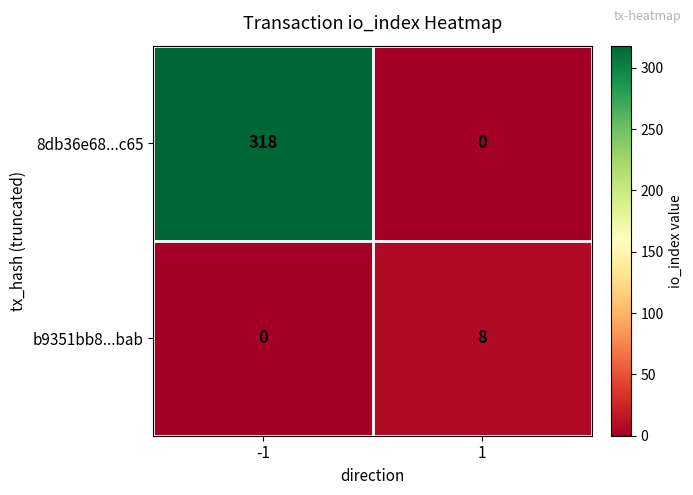

What is the sum of all b9351bb8...bab values?

8